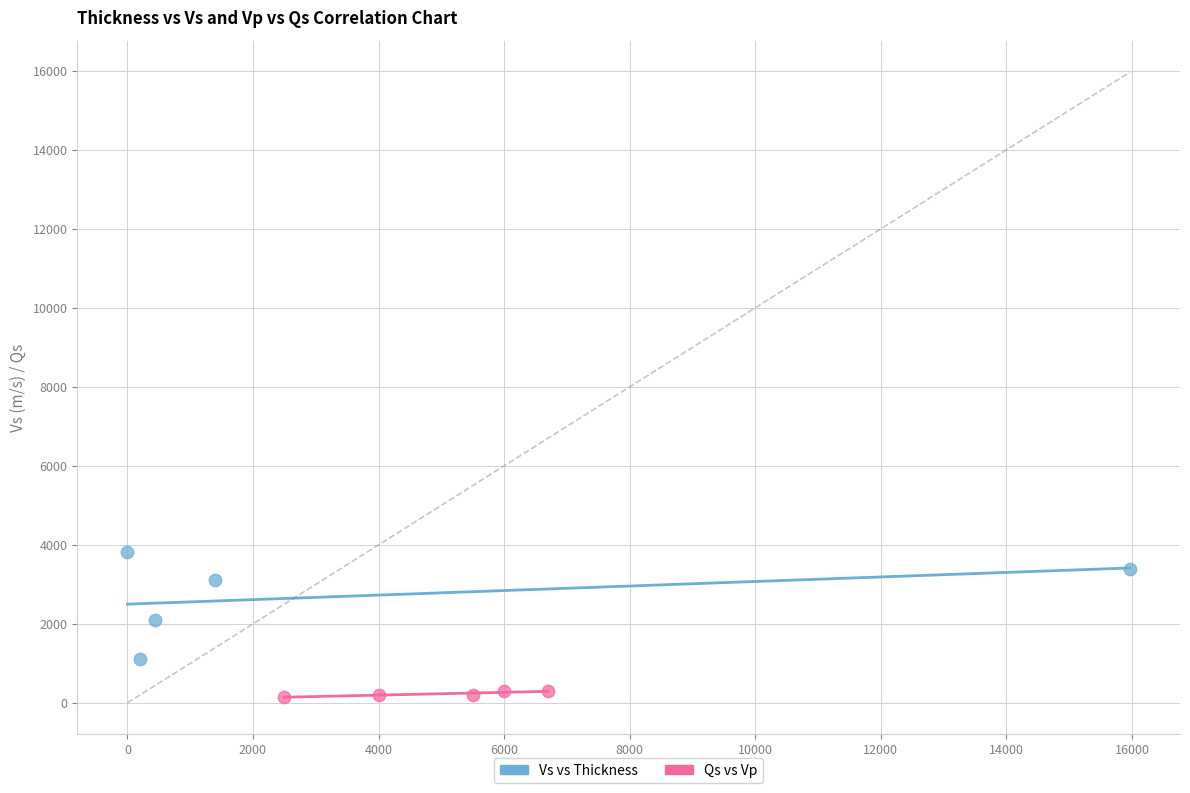

Which series reaches the minimum Y coordinate?

Qs vs Vp